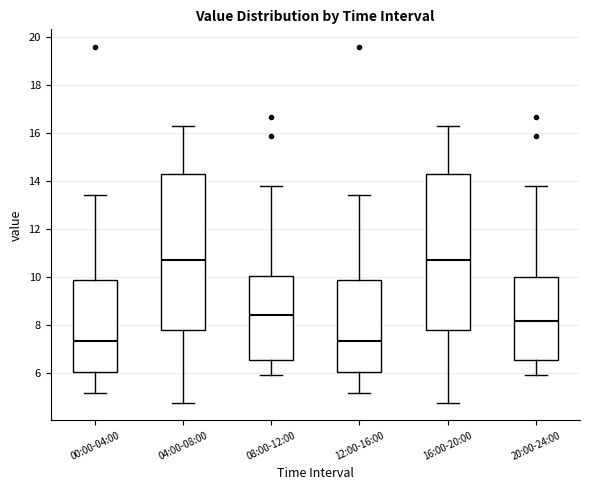

Reading left to right, read every box against the y-axis: the position of its median line, the range the box covers, and the ends of its whiskers. The values are not printed on the chart, so give them approximately, as read against the axis.

00:00-04:00: median 7.4, box 6.0 to 9.8, whiskers 5.2 to 13.4
04:00-08:00: median 10.8, box 7.8 to 14.2, whiskers 4.8 to 16.4
08:00-12:00: median 8.4, box 6.6 to 10.0, whiskers 6.0 to 13.8
12:00-16:00: median 7.4, box 6.0 to 9.8, whiskers 5.2 to 13.4
16:00-20:00: median 10.8, box 7.8 to 14.2, whiskers 4.8 to 16.4
20:00-24:00: median 8.2, box 6.6 to 10.0, whiskers 6.0 to 13.8